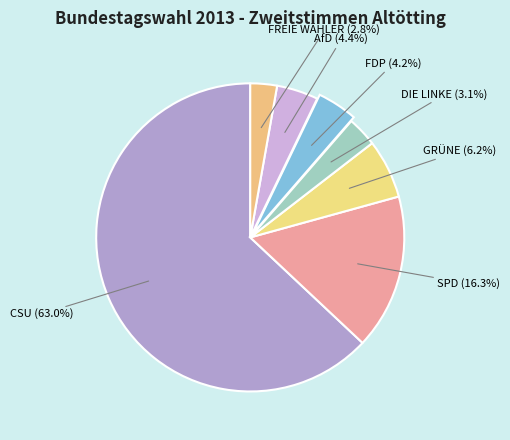

How many segments does this pie chart have?

7